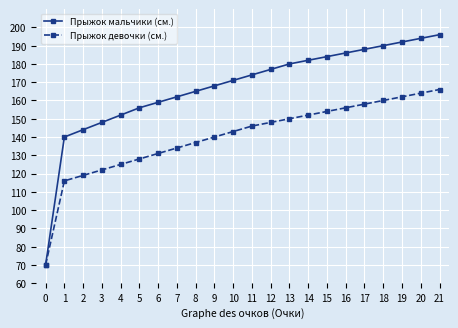

List the series in order of their peak value, highest first.

Прыжок мальчики (см.), Прыжок девочки (см.)